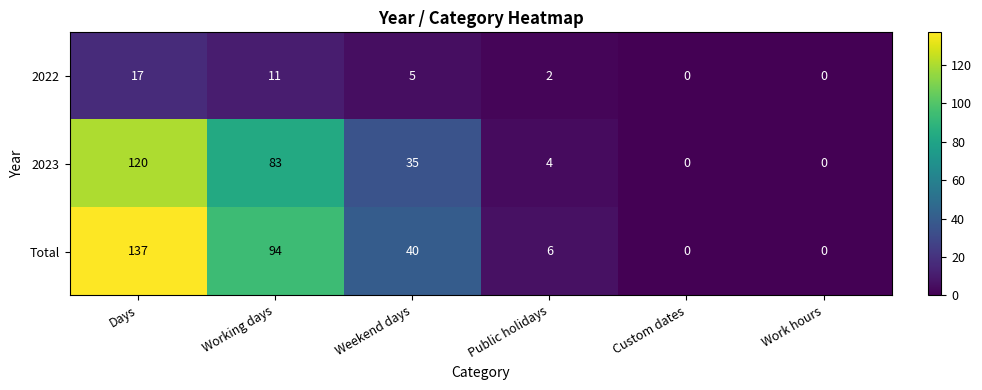

What is the approximate value of Total at Working days, to the nearest 10?

90